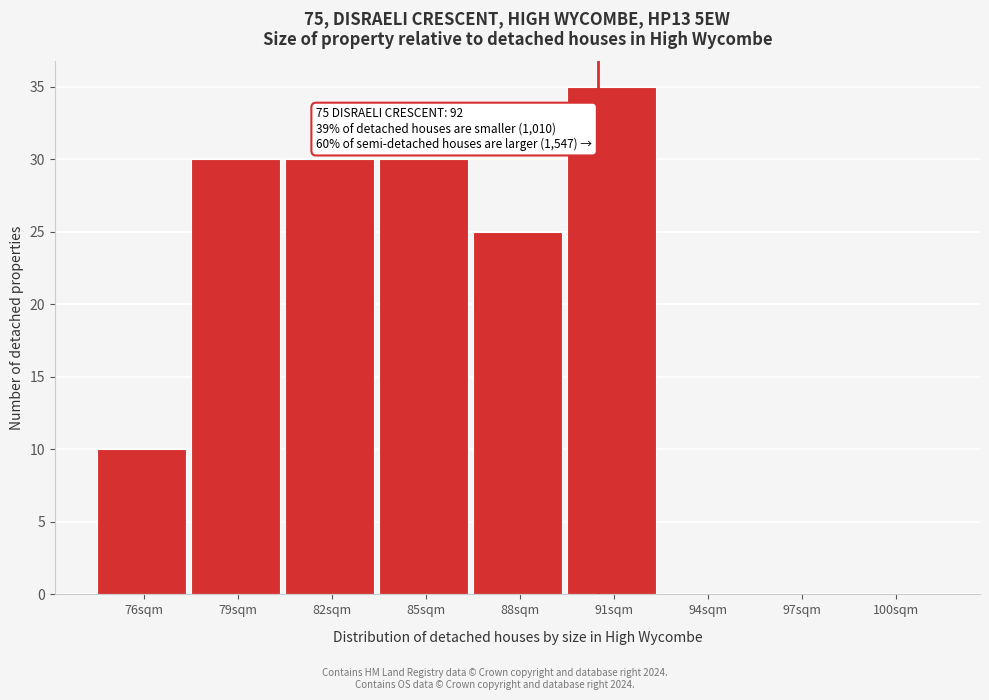

Reading left to right, what are all the values shown in this chart?

76sqm=10	79sqm=30	82sqm=30	85sqm=30	88sqm=25	91sqm=35	94sqm=0	97sqm=0	100sqm=0